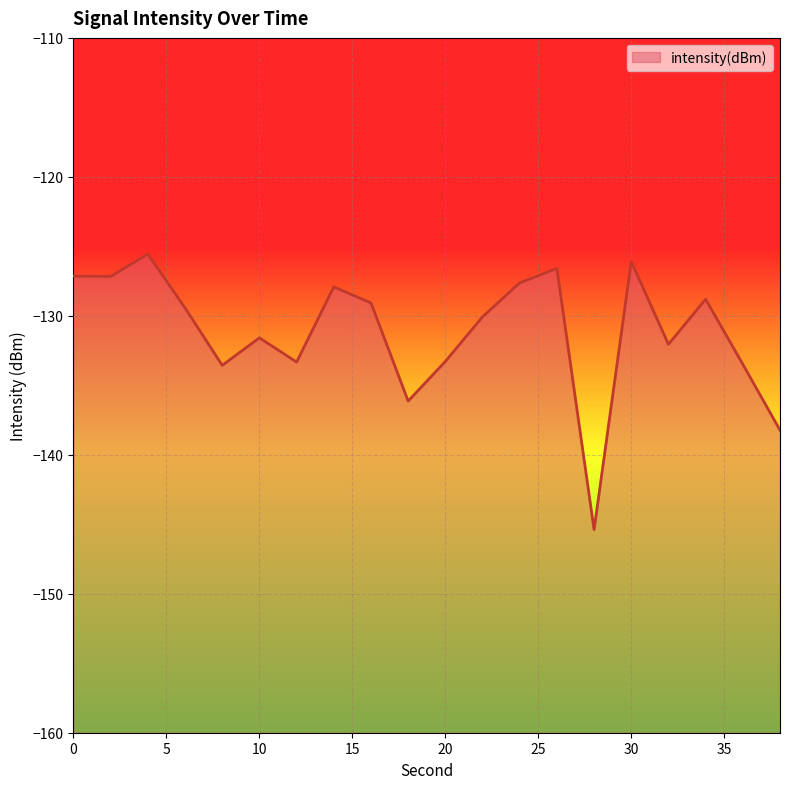

Count the number of values greater than -129.

8